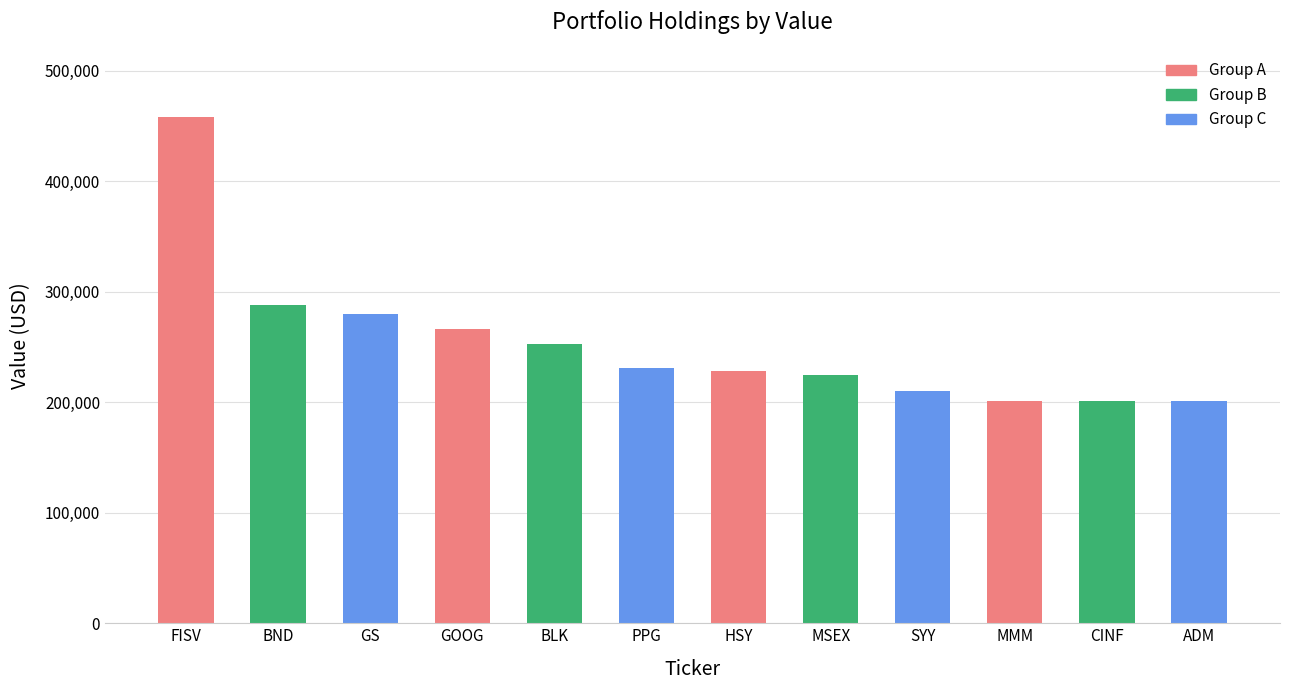

Reading left to right, extract all data points from this chart.

458000	288000	280000	266000	253000	231000	228000	225000	210000	201000	201000	201000